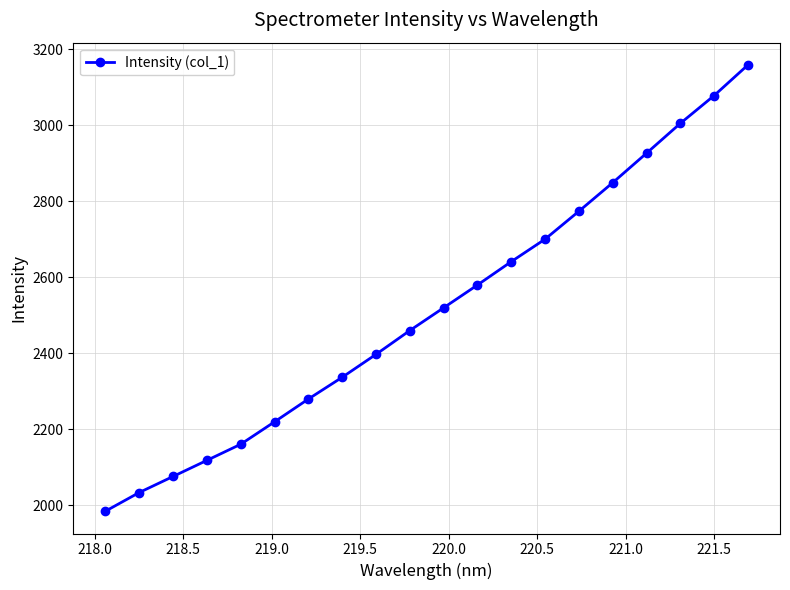

What is the smallest value displayed?

1984.3